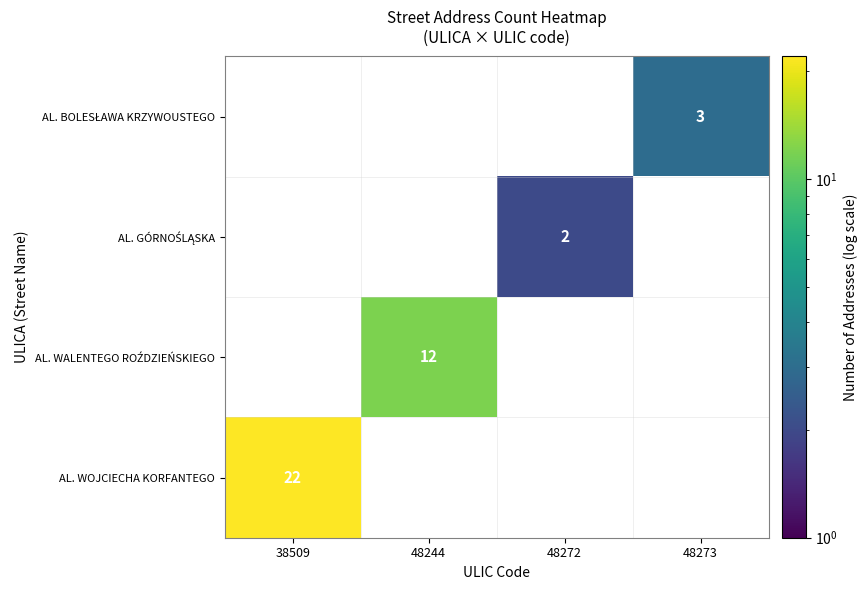

Which has a higher value, 48273 or 48244?

48244